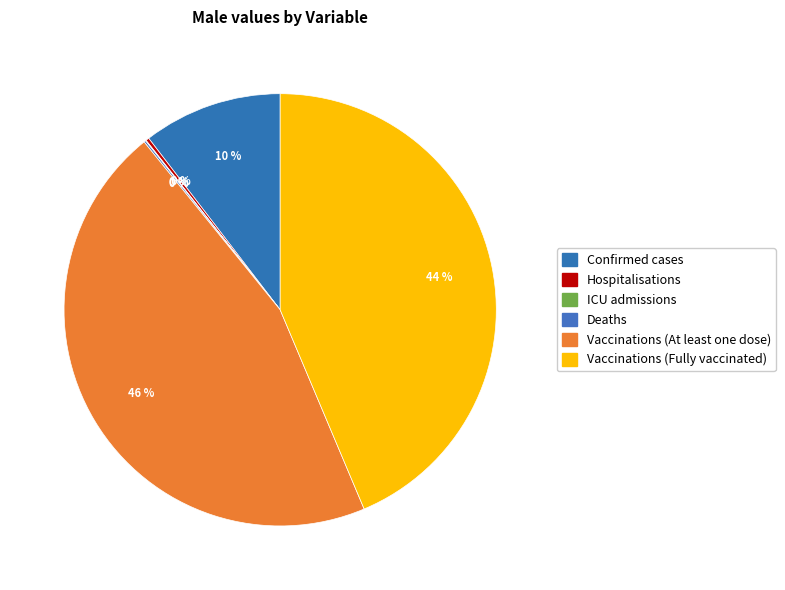

What is the change in value from Hospitalisations to Vaccinations (At least one dose)?

+84525.6